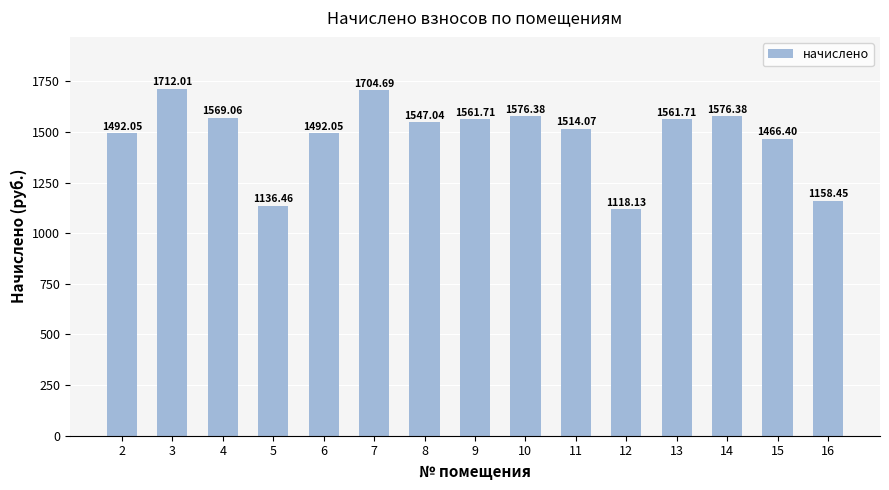

What is the change in value from 8 to 15?

-80.6